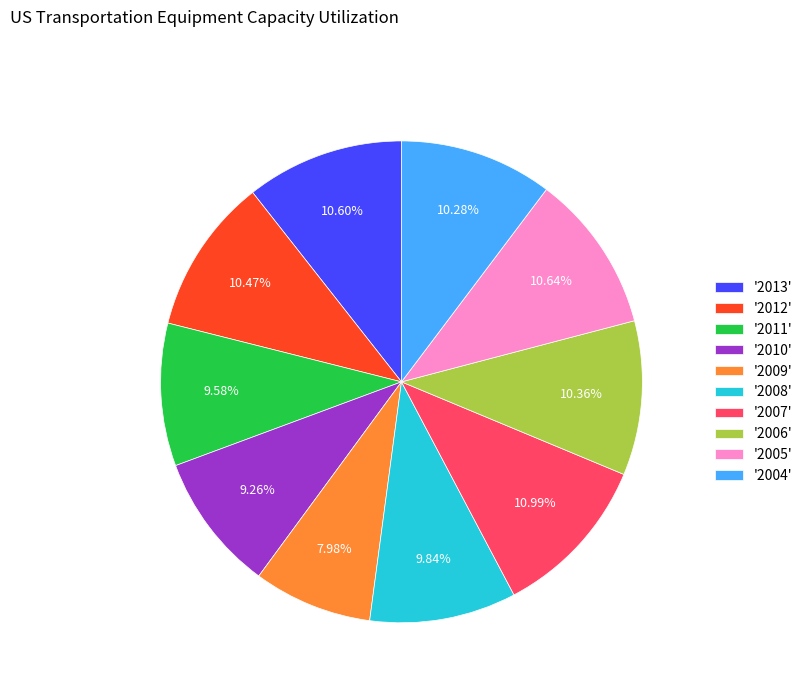

Which category has the smallest portion of the pie?

'2009'